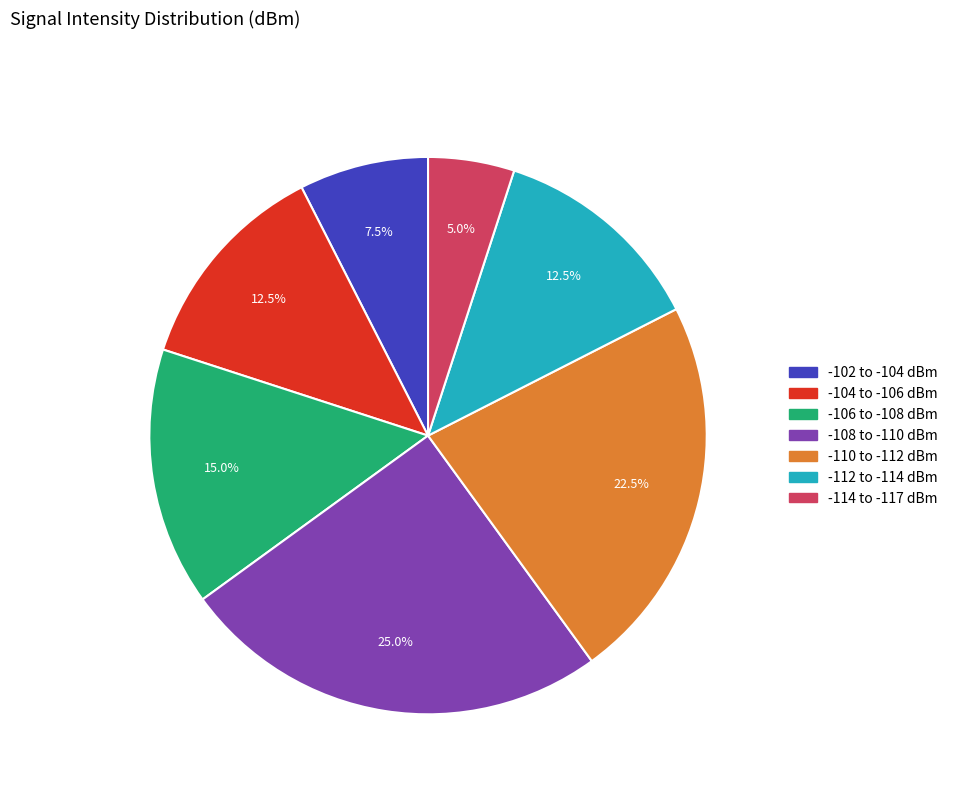

How many slices are in this pie chart?

7